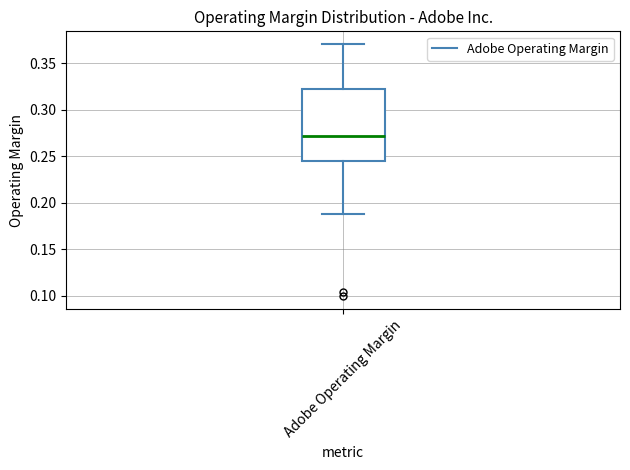

Read this box plot against the y-axis: the position of the median line, the range covered by the box, and the ends of both whiskers. The values are not printed on the chart, so give them approximately, as read against the axis.

median 0.270, box 0.245 to 0.320, whiskers 0.190 to 0.370